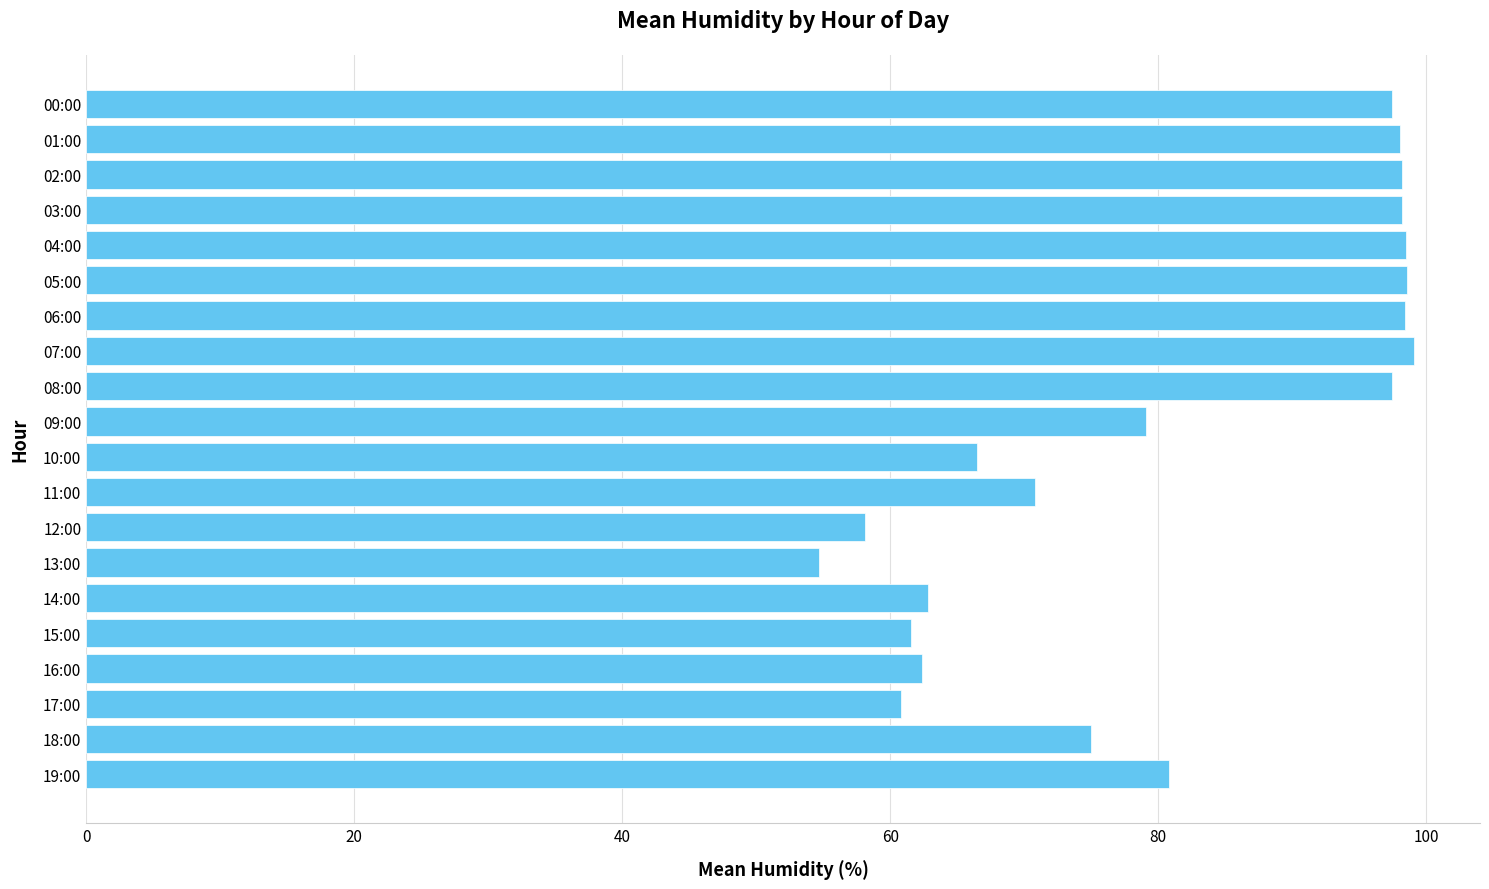

What is the label of the 8th bar from the top?

07:00